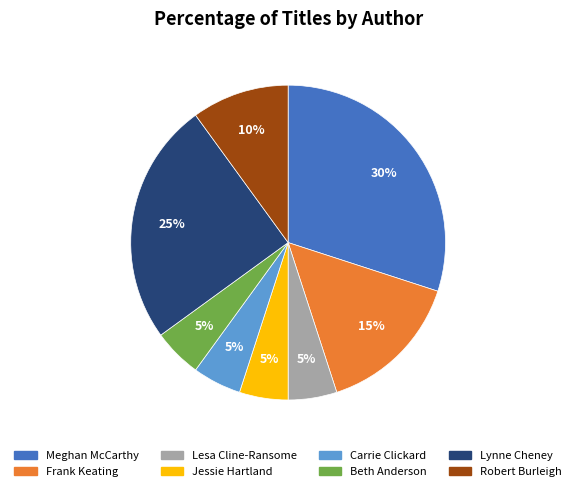

Which slice is the largest?

Meghan McCarthy